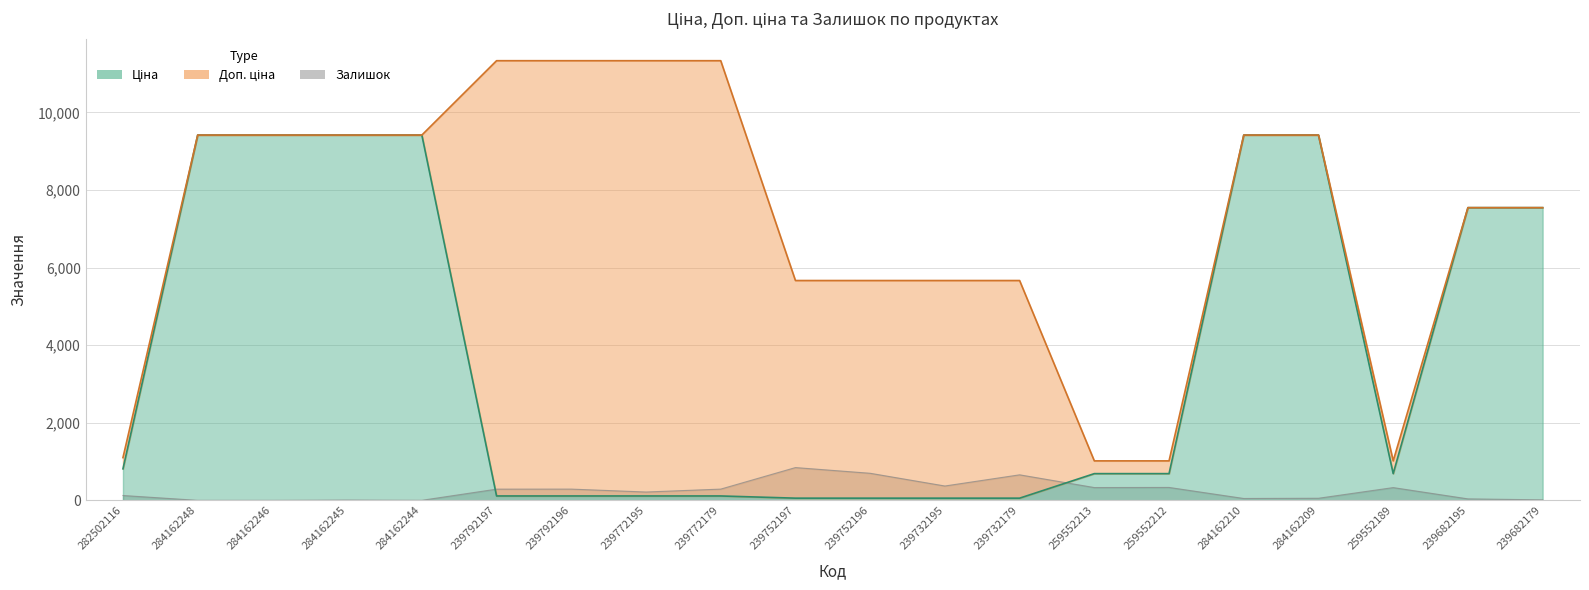

True or false: Доп. ціна and Ціна cross at least once.

False